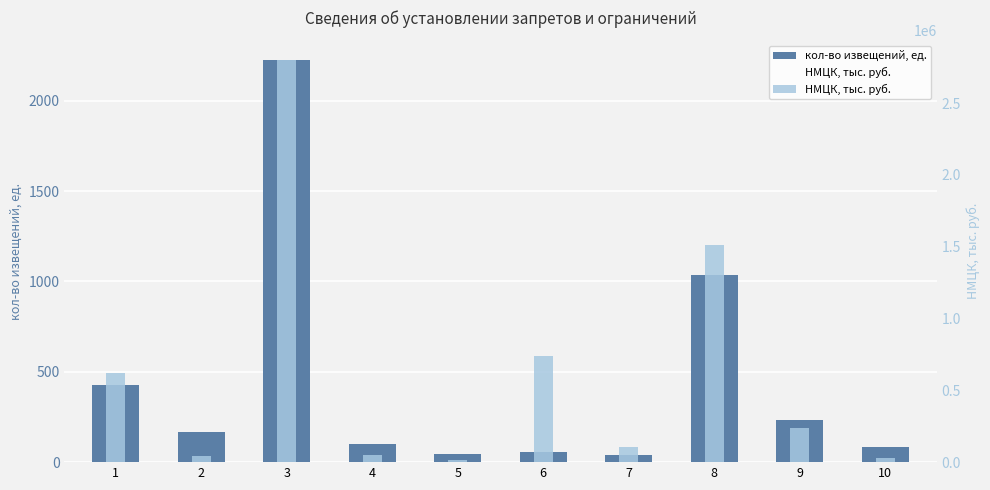

What is the value of the кол-во извещений, ед. bar at the 8th from the left?

1036.0